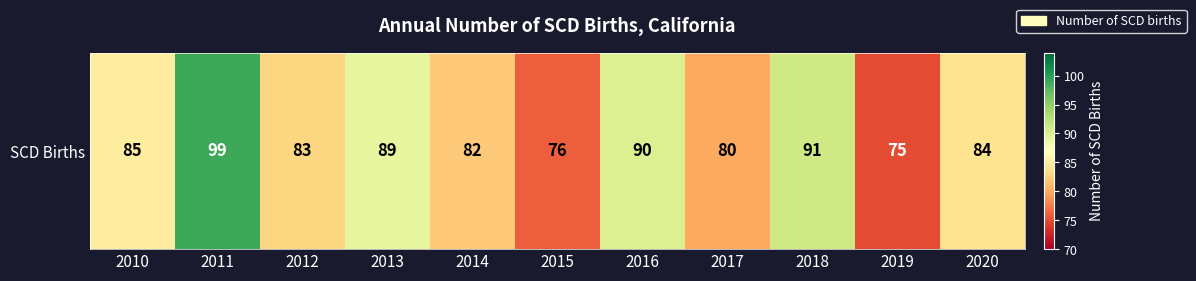

What is the sum of all values?

934